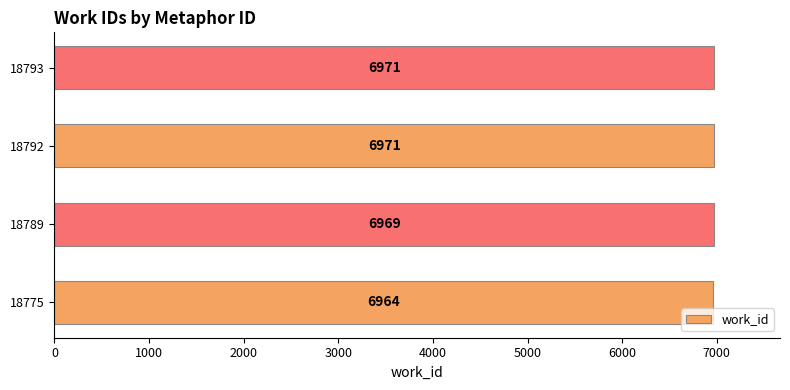

At which label is the value closest to 6967?

18789